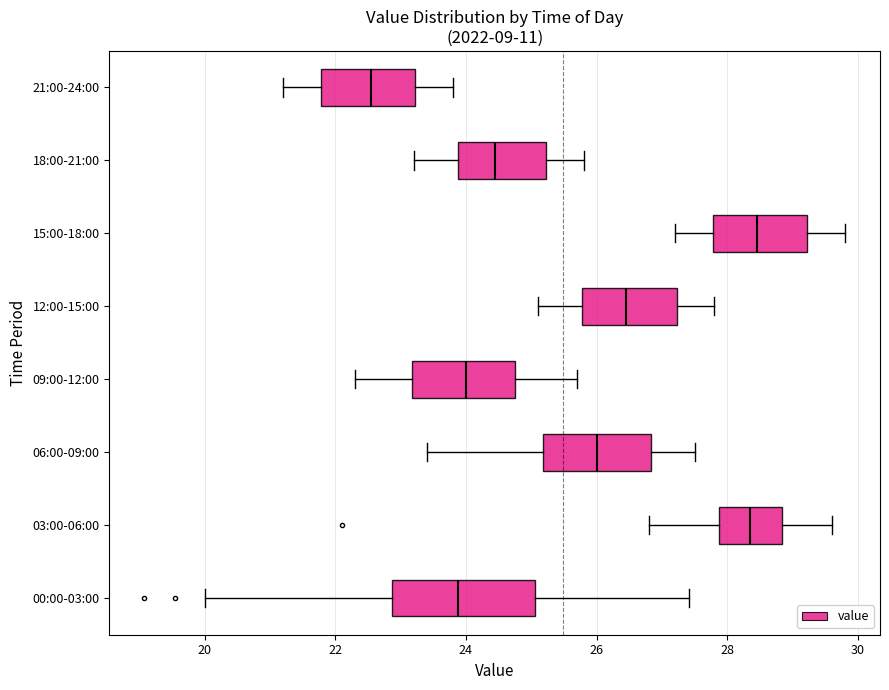

Comparing the boxes themselves (not the whiskers), which one is the widest?

00:00-03:00